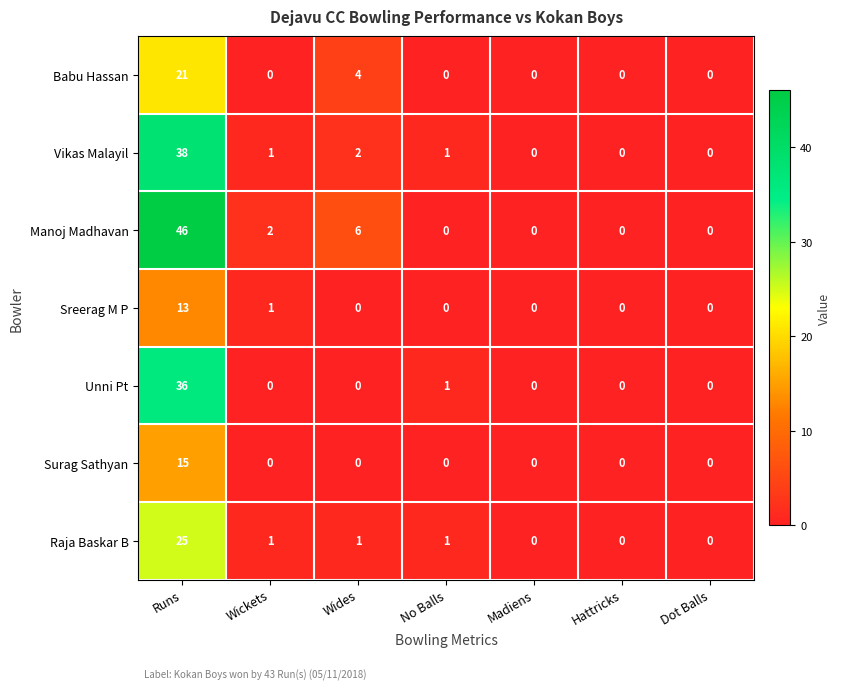

Which series changed the most between Runs and Wides?

Manoj Madhavan